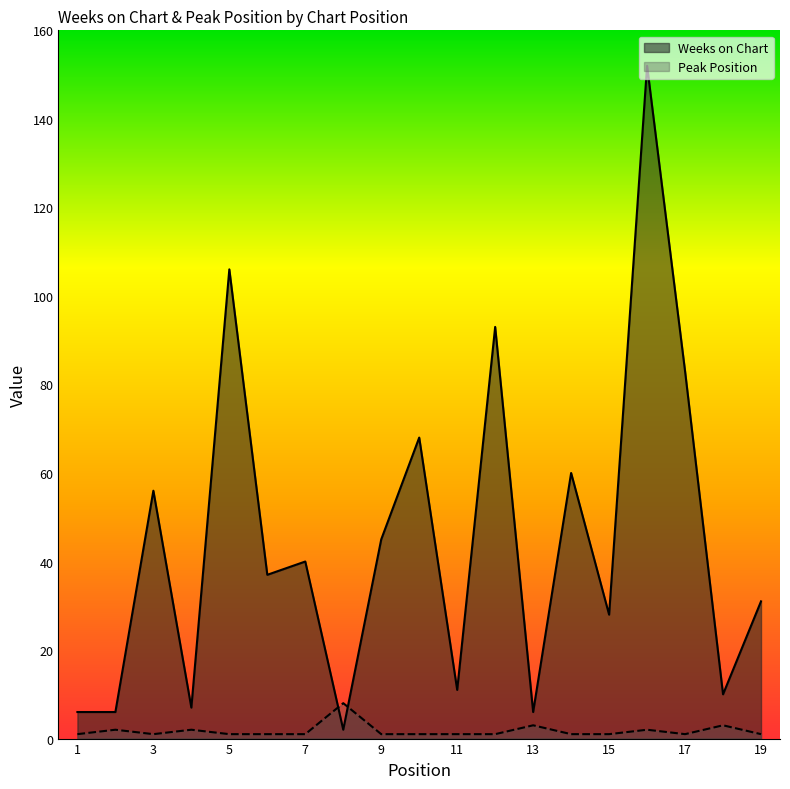

Rank the series by their average value, from highest to lowest.

Weeks on Chart, Peak Position